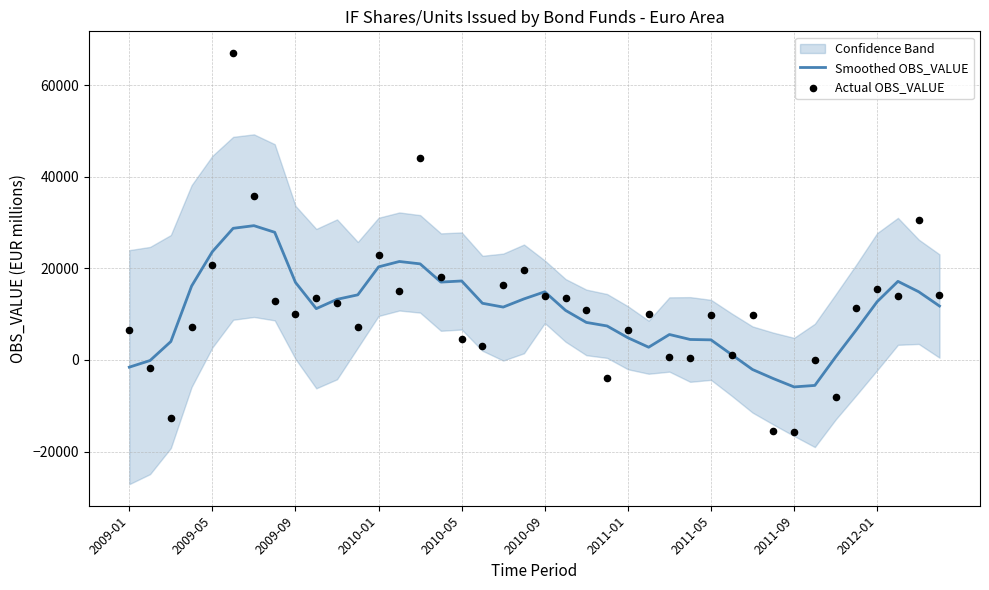

Which series has the widest spread of Y values?

Actual OBS_VALUE